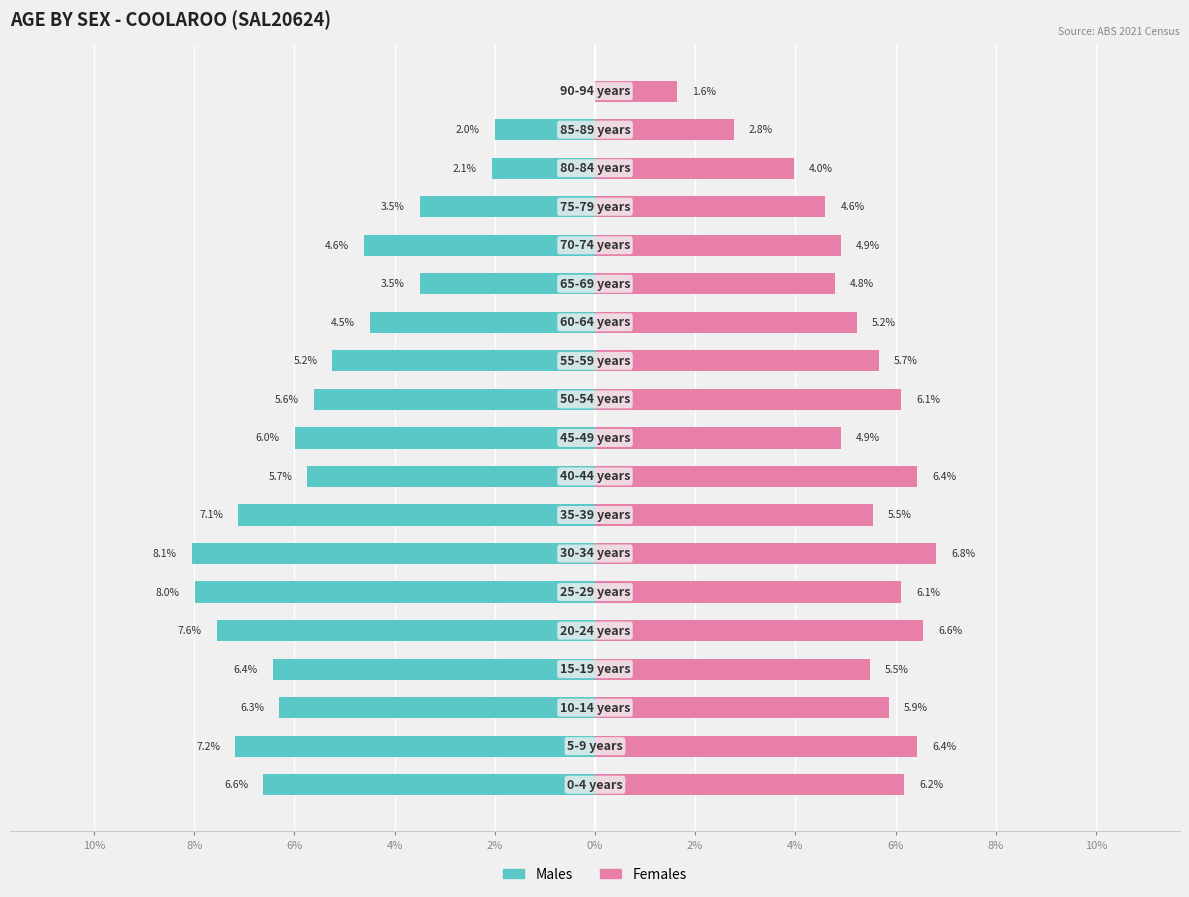

What is the total value across all series at 6%?

-0.4